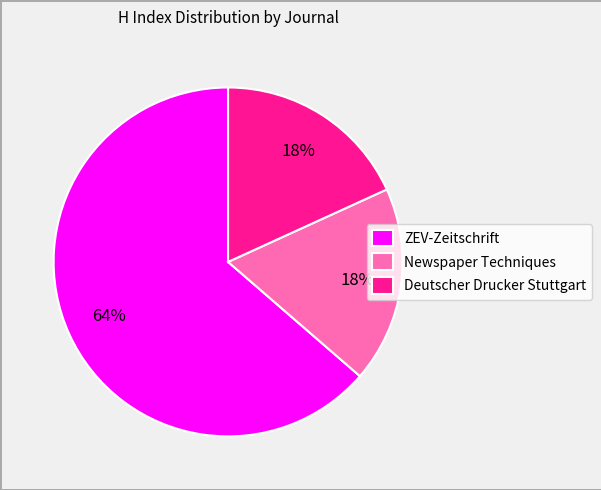

How many slices are in this pie chart?

3